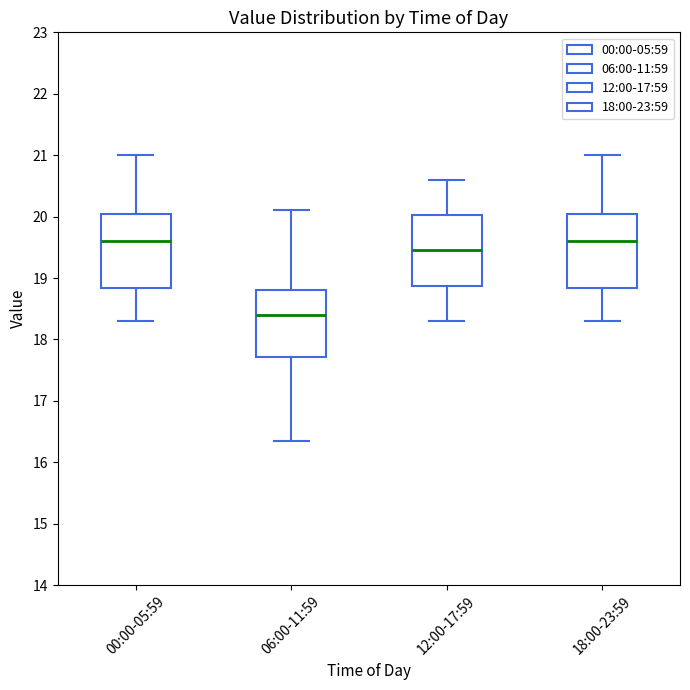

Reading left to right, read every box against the y-axis: the position of its median line, the range the box covers, and the ends of its whiskers. The values are not printed on the chart, so give them approximately, as read against the axis.

00:00-05:59: median 19.6, box 18.8 to 20.1, whiskers 18.3 to 21.0
06:00-11:59: median 18.4, box 17.7 to 18.8, whiskers 16.4 to 20.1
12:00-17:59: median 19.5, box 18.9 to 20.0, whiskers 18.3 to 20.6
18:00-23:59: median 19.6, box 18.8 to 20.1, whiskers 18.3 to 21.0